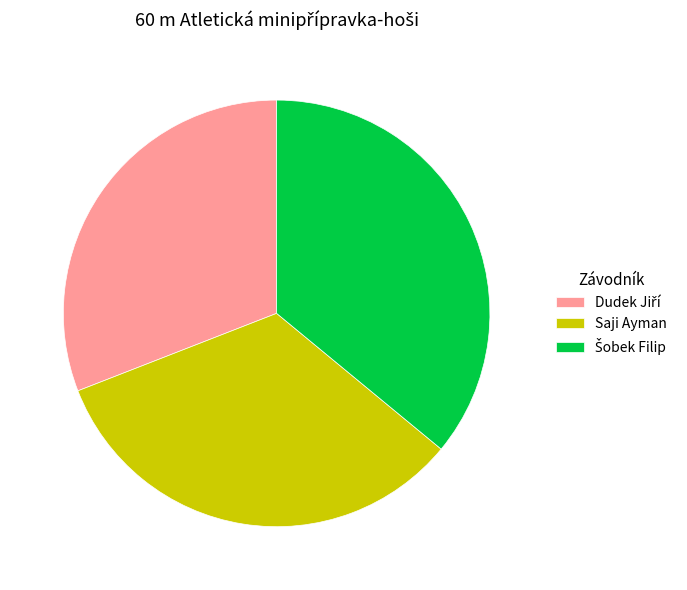

True or false: Saji Ayman accounts for 33% of the total.

True